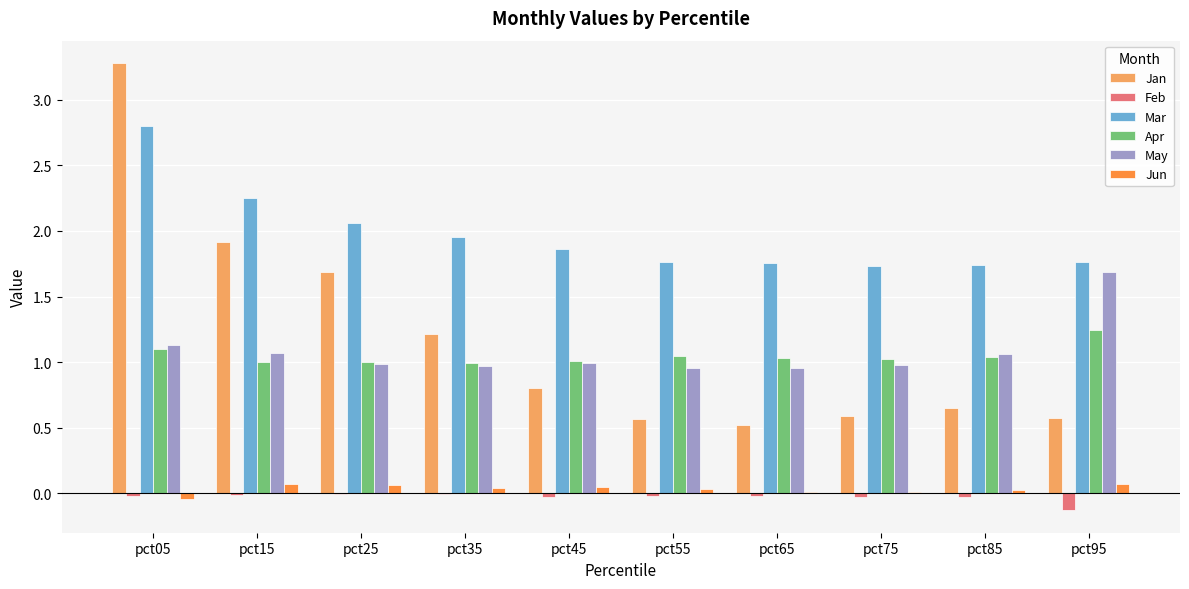

Which series has the largest total across all categories?

Mar